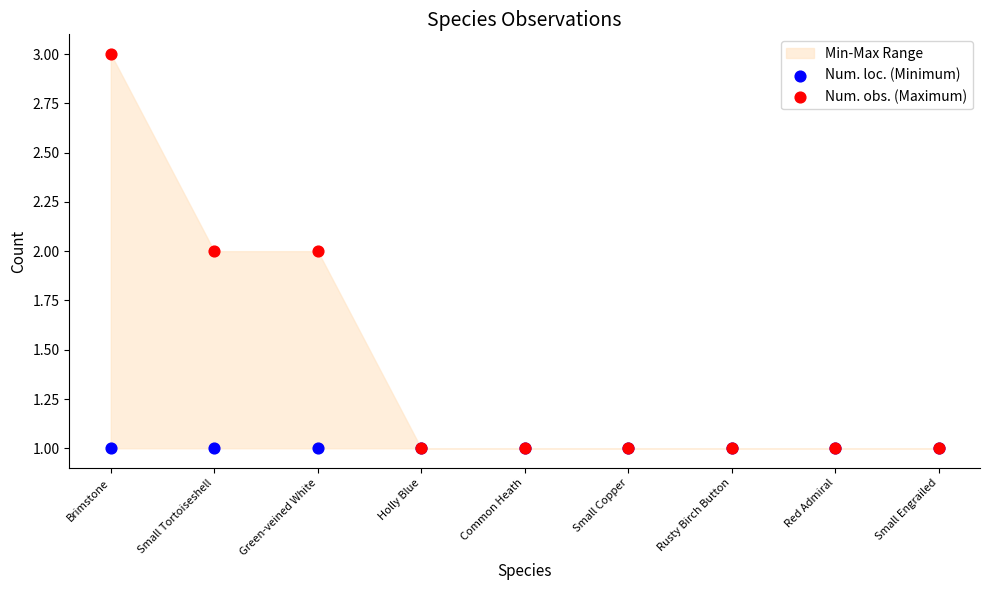

Which series reaches the minimum Y coordinate?

Num. loc. (Minimum)